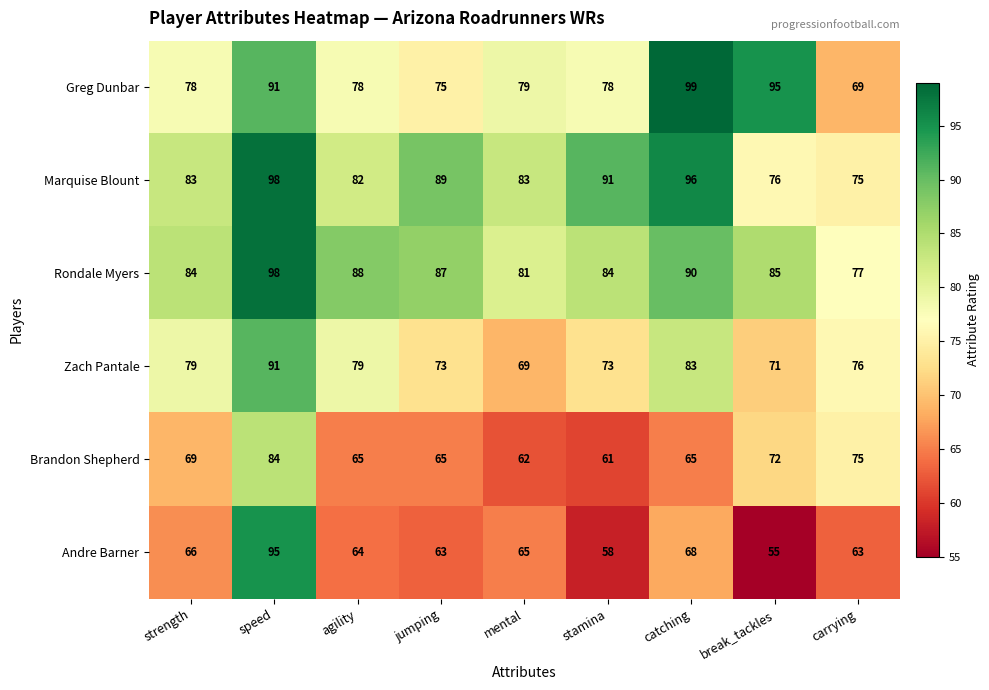

At which label does Rondale Myers first exceed 85?

speed